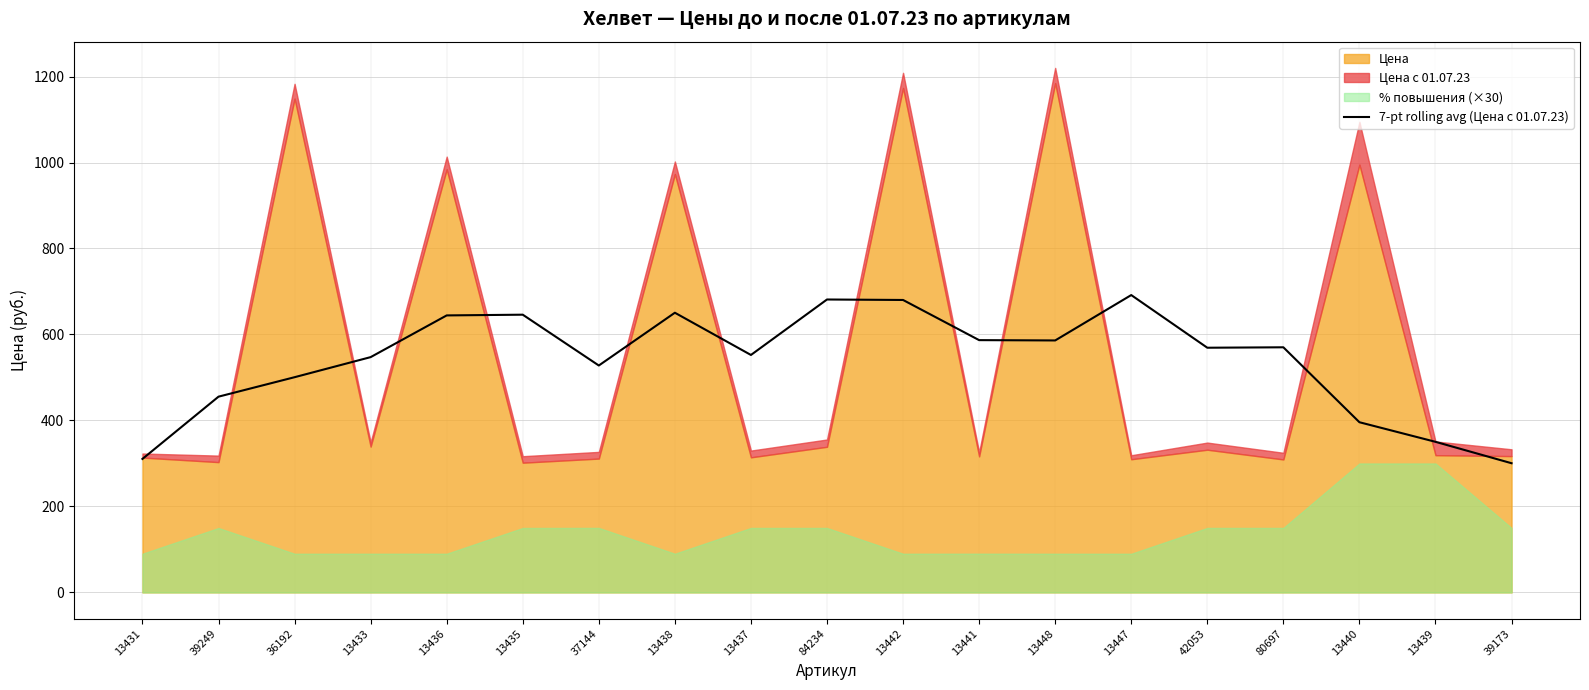

At which category does the data reach its first local peak?

13435